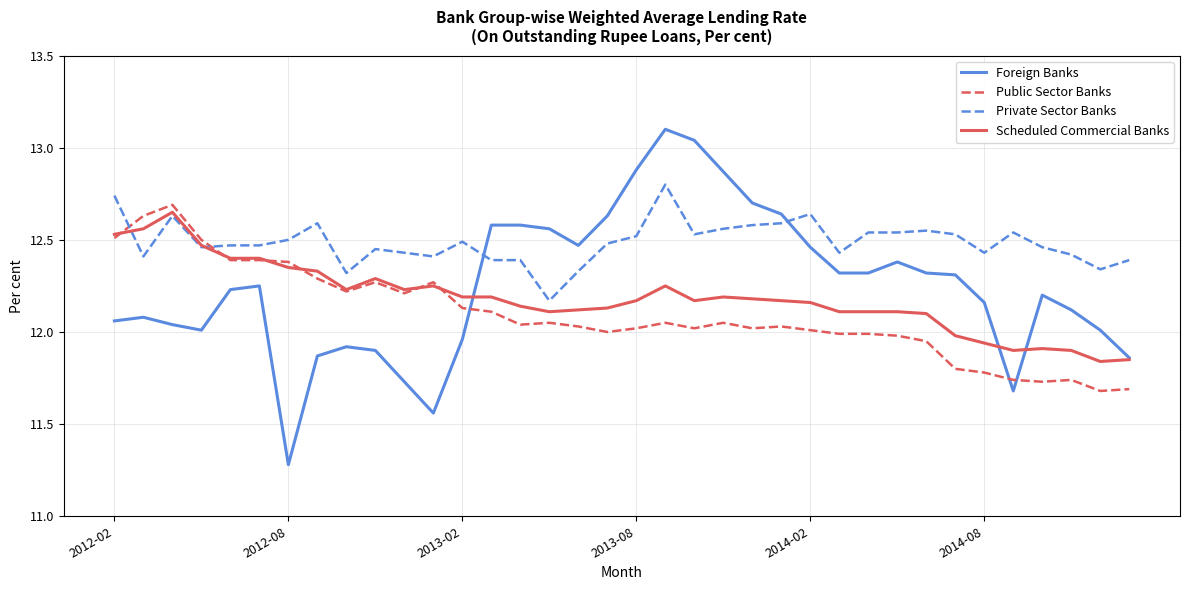

List the series in order of their overall mean, lowest first.

Public Sector Banks, Scheduled Commercial Banks, Foreign Banks, Private Sector Banks